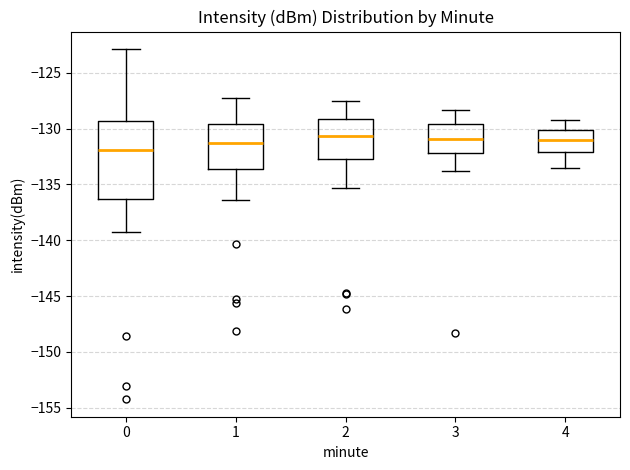

Where does the lower whisker of the box at x = 1 end on the y-axis? The values are not printed on the chart, so give them approximately, as read against the axis.

-136.5